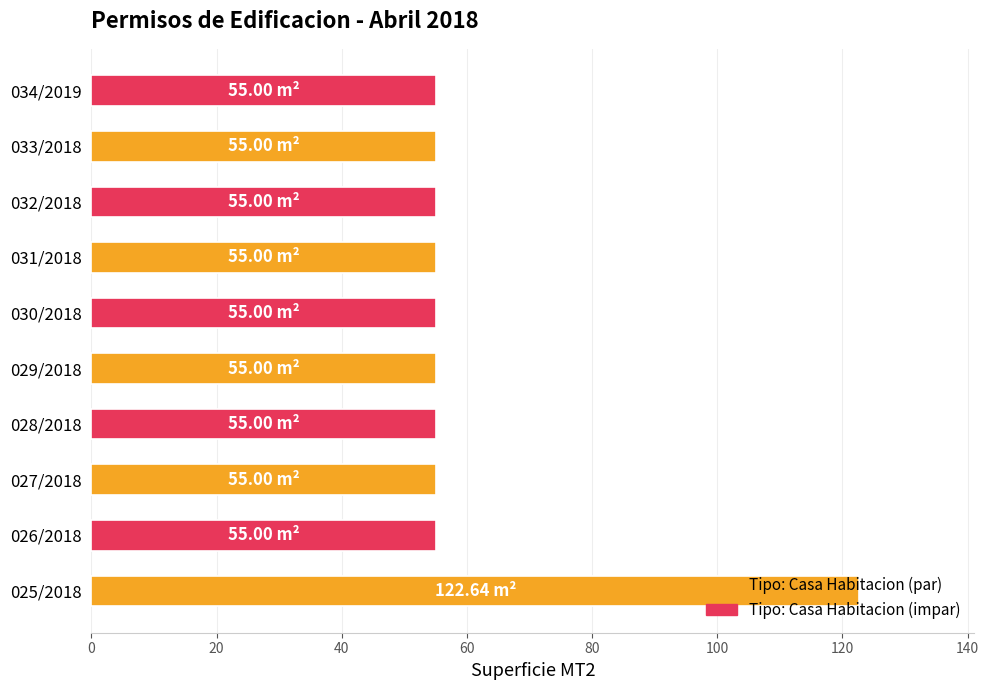

What is the sum of all values?

617.6